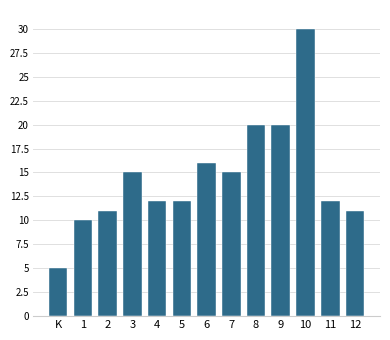

Reading right to left, extract all data points from this chart.

11	12	30	20	20	15	16	12	12	15	11	10	5